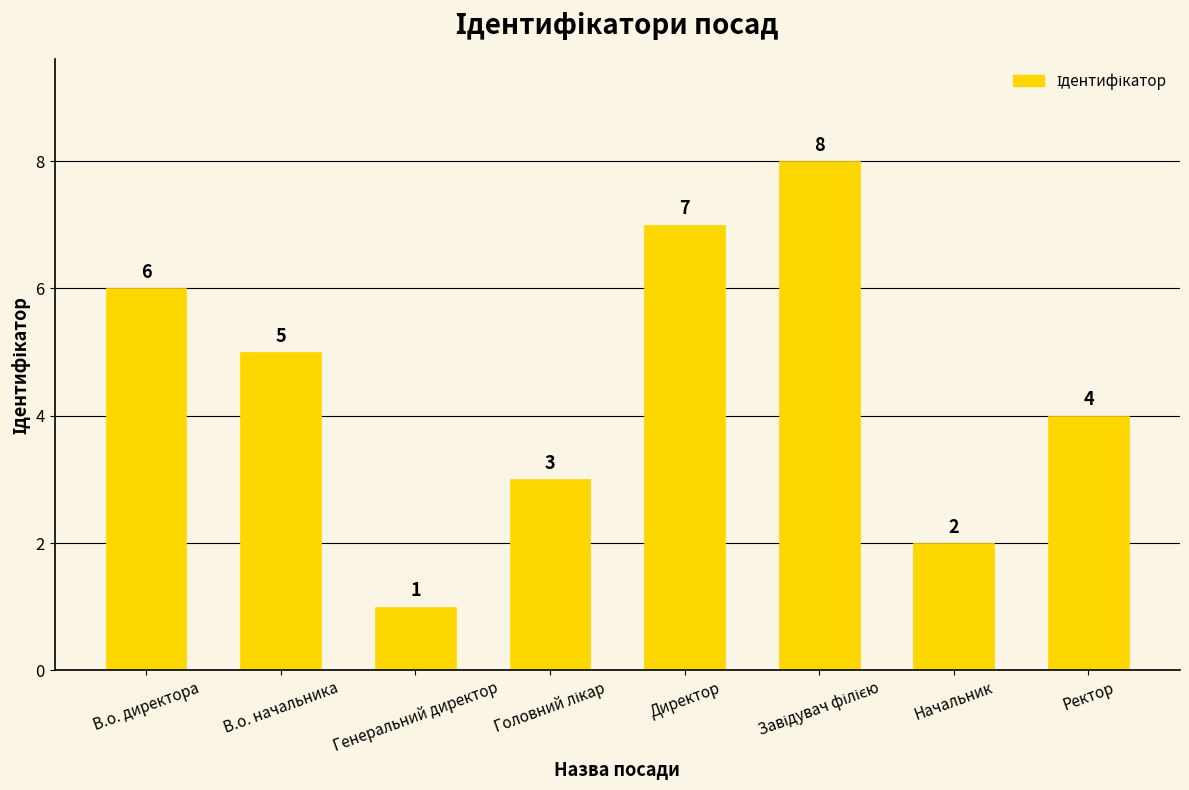

How many bars are there in total?

8